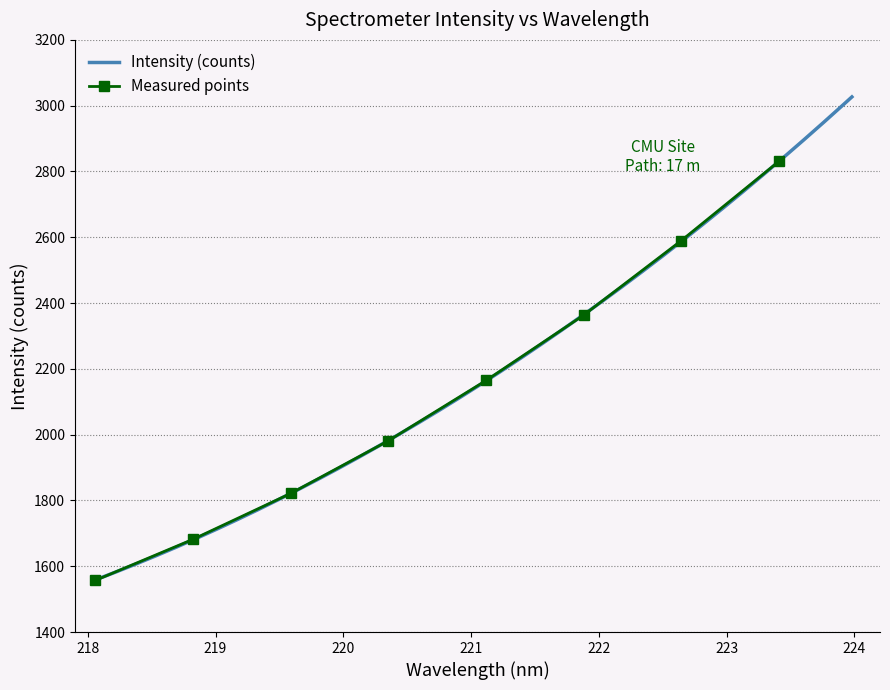

True or false: the data has more than 1 interior local peaks.

False